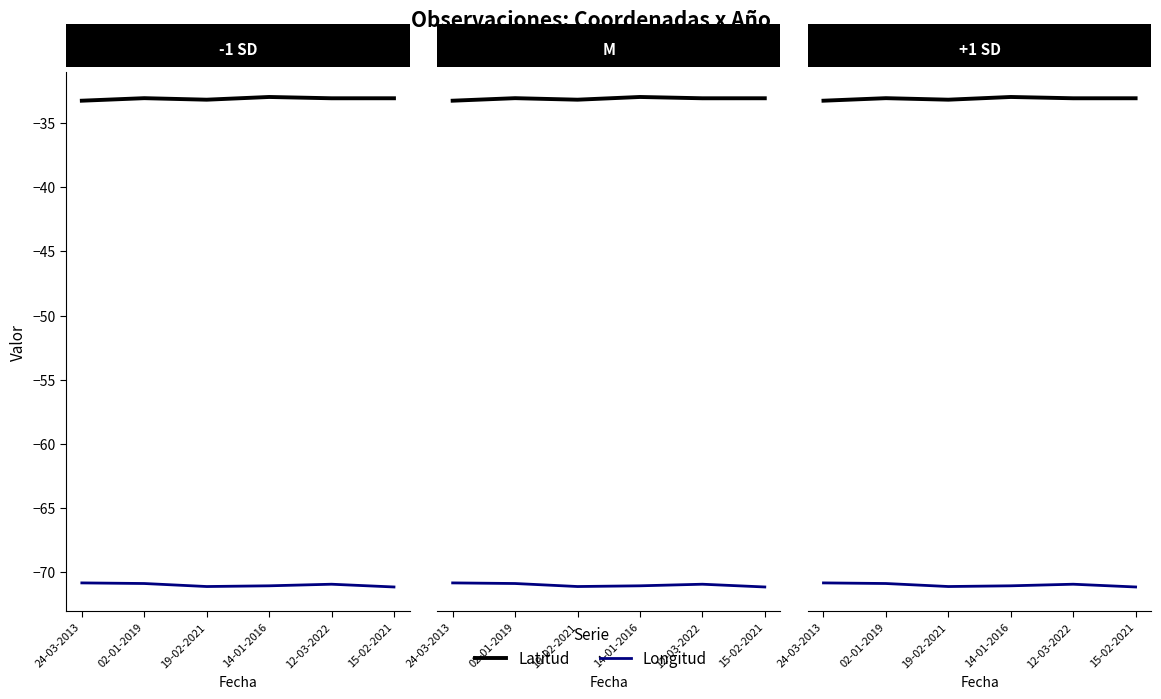

True or false: Latitud and Longitud intersect in this chart.

False